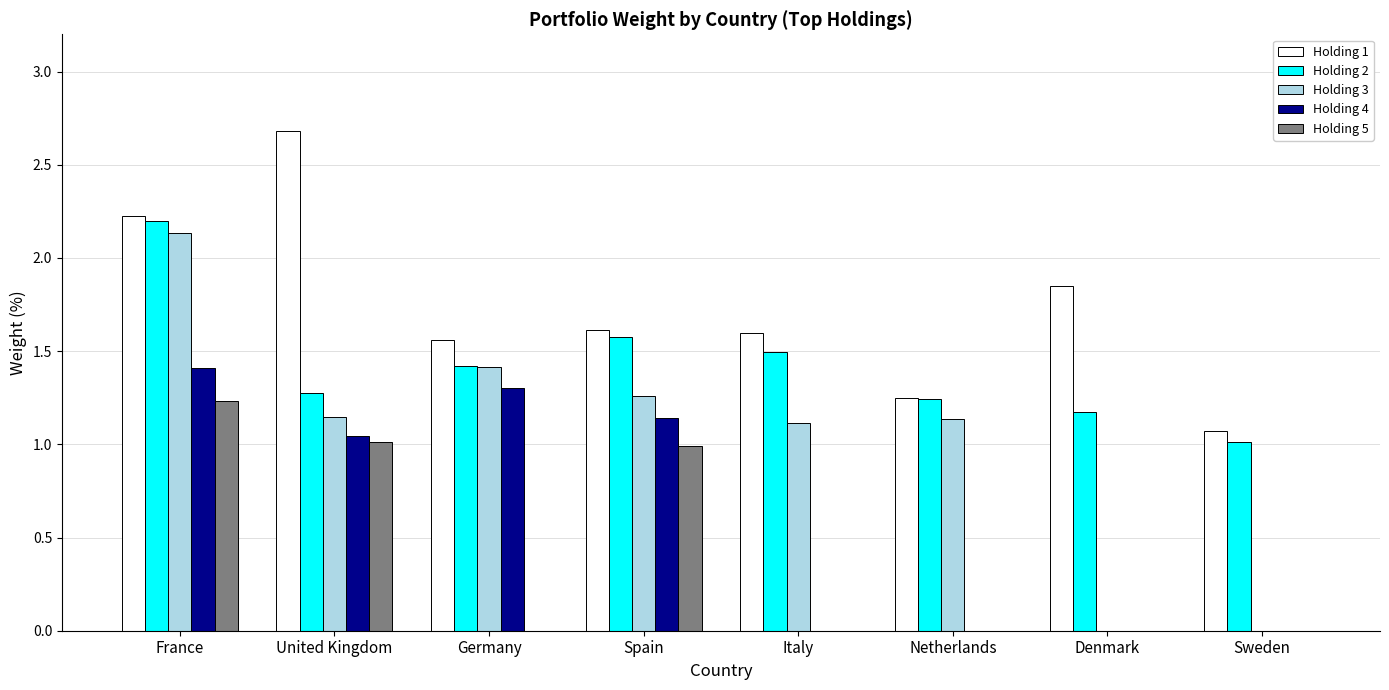

Where is Holding 1 nearest to the value 1?

Sweden